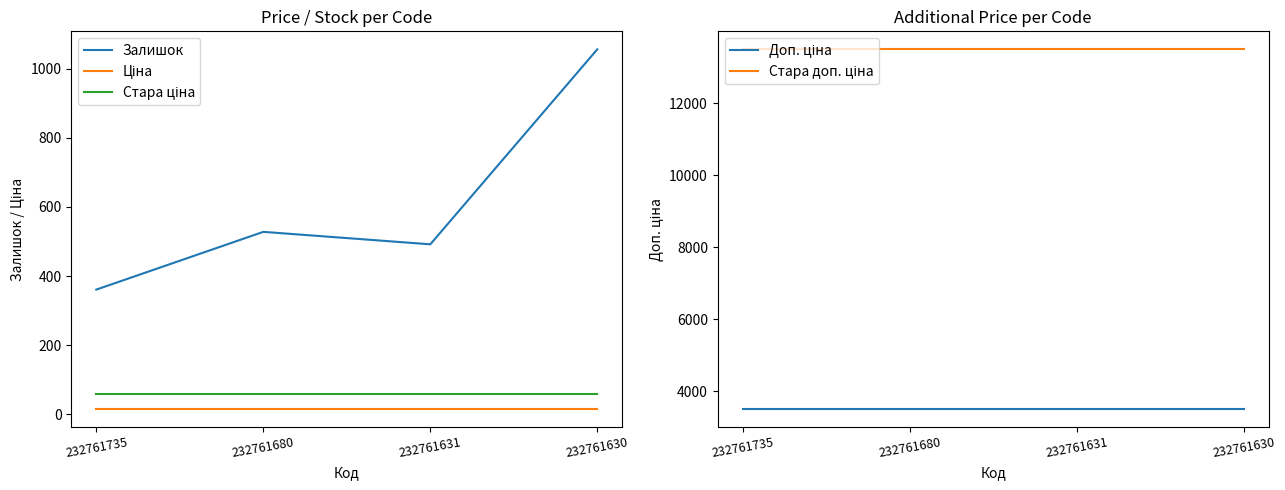

What are all the series names shown in the legend?

Залишок, Ціна, Стара ціна, Доп. ціна, Стара доп. ціна